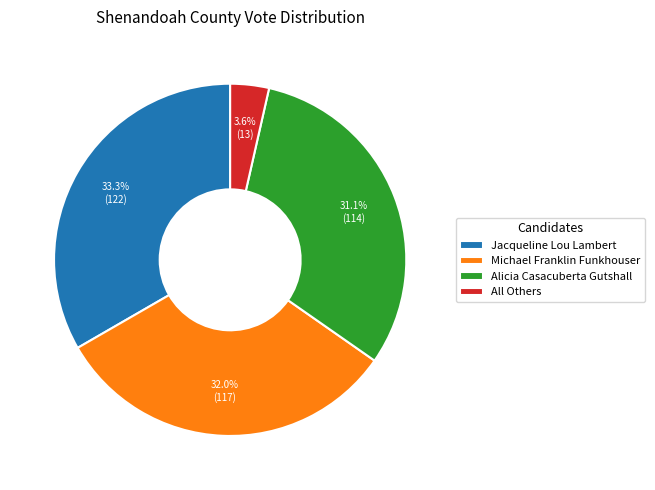

Which slice is the smallest?

All Others